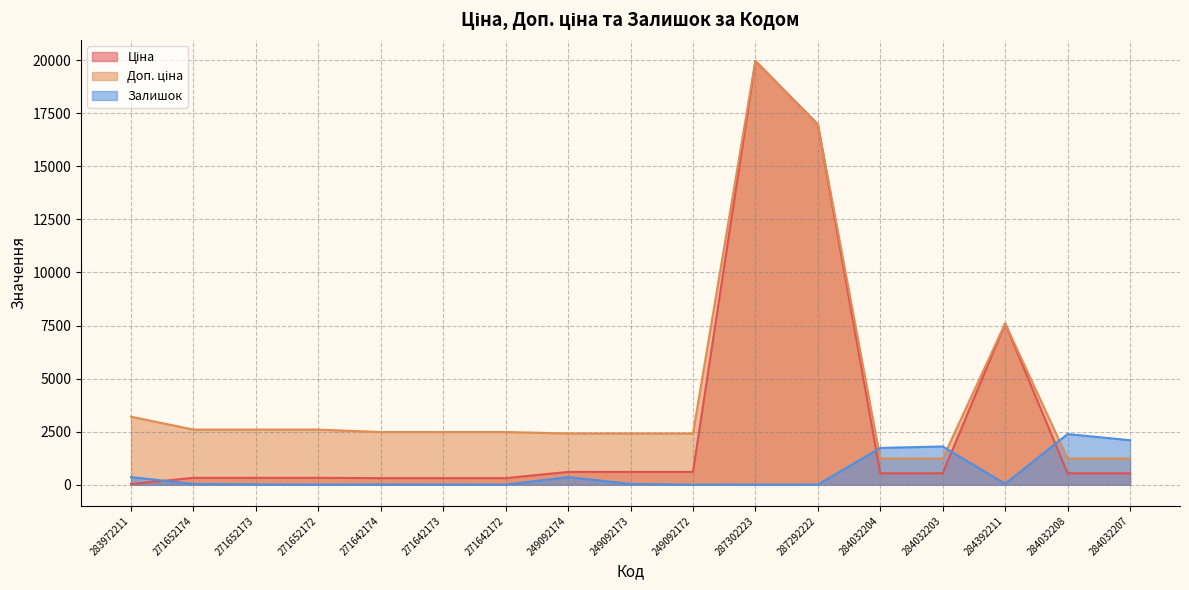

Rank the series by their average value, from highest to lowest.

Доп. ціна, Ціна, Залишок